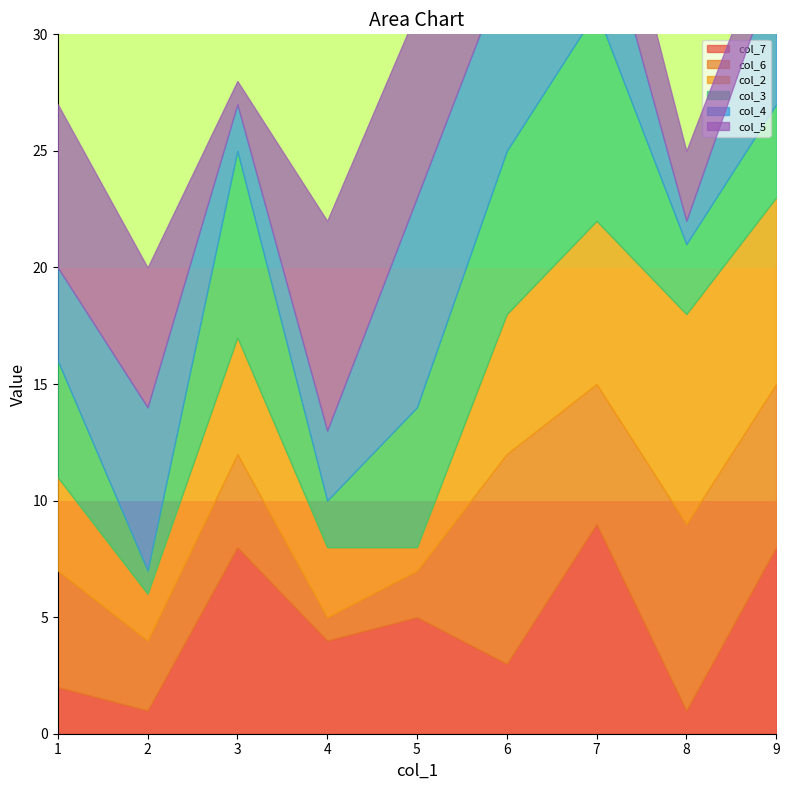

What is the maximum value for col_2?

9